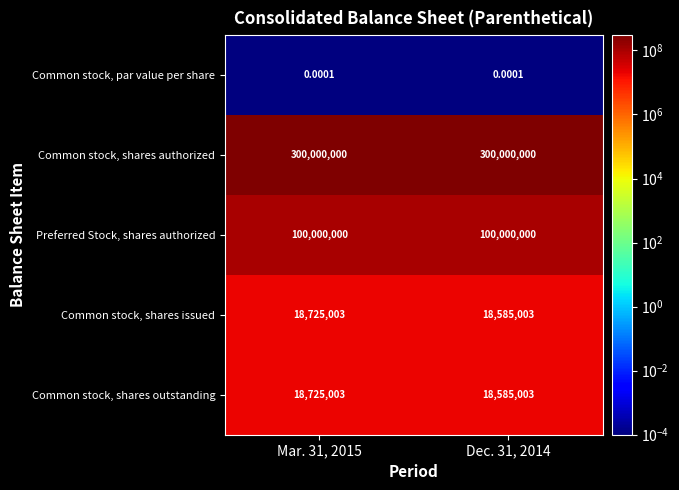

Which series has the largest total across all categories?

Common stock, shares authorized